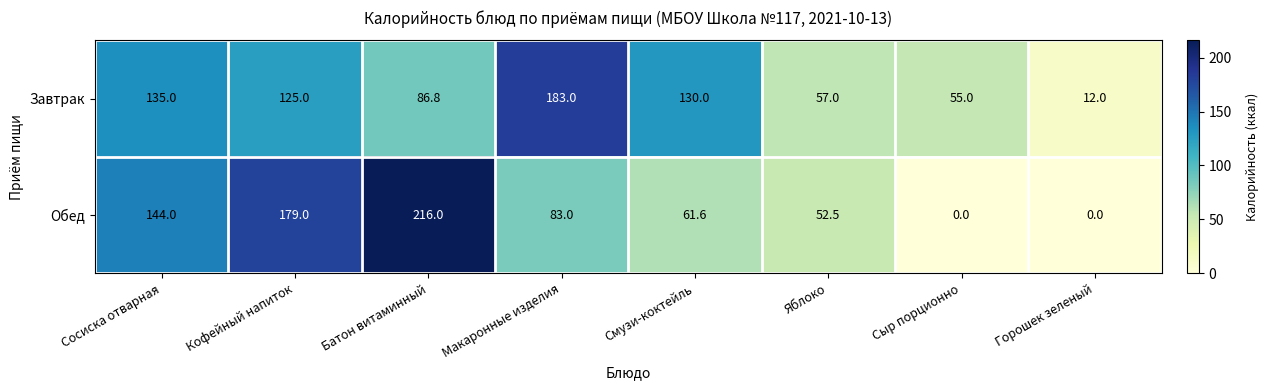

Which series has the widest spread of values?

Обед